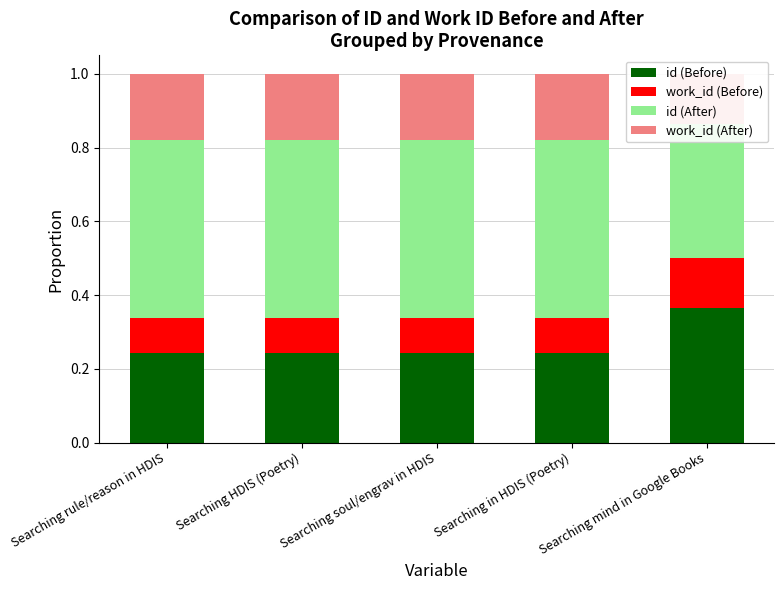

What is the maximum value for work_id (Before)?

0.1